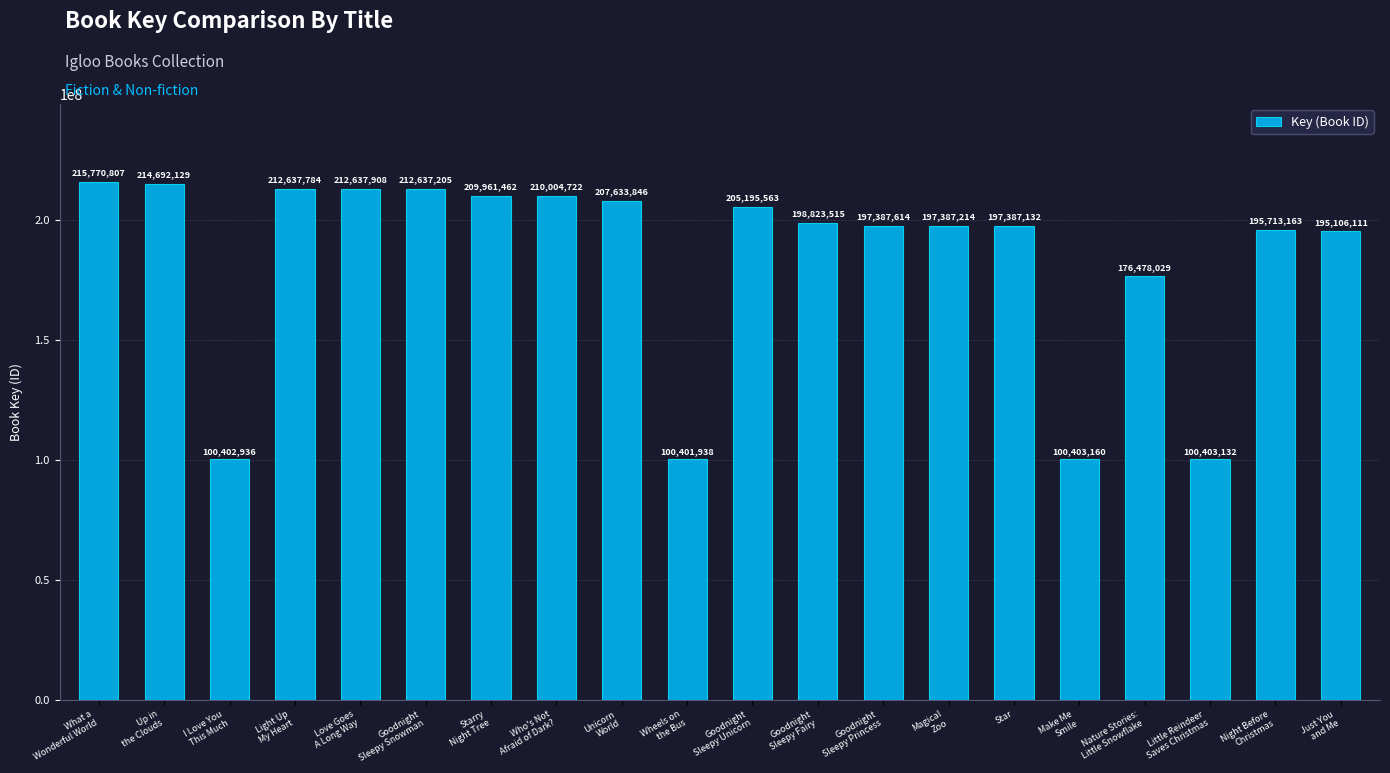

List the labels in order of value, smallest first.

Wheels on
the Bus, I Love You
This Much, Little Reindeer
Saves Christmas, Make Me
Smile, Nature Stories:
Little Snowflake, Just You
and Me, Night Before
Christmas, Star, Magical
Zoo, Goodnight
Sleepy Princess, Goodnight
Sleepy Fairy, Goodnight
Sleepy Unicorn, Unicorn
World, Starry
Night Tree, Who's Not
Afraid of Dark?, Goodnight
Sleepy Snowman, Light Up
My Heart, Love Goes
A Long Way, Up in
the Clouds, What a
Wonderful World